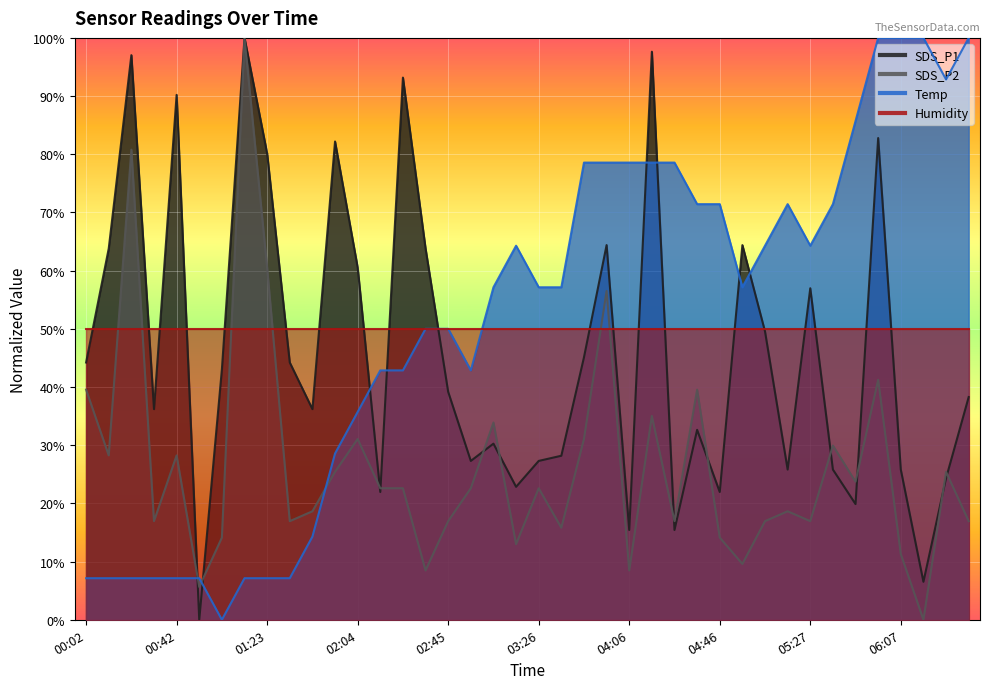

True or false: SDS_P1 and Temp intersect in this chart.

True